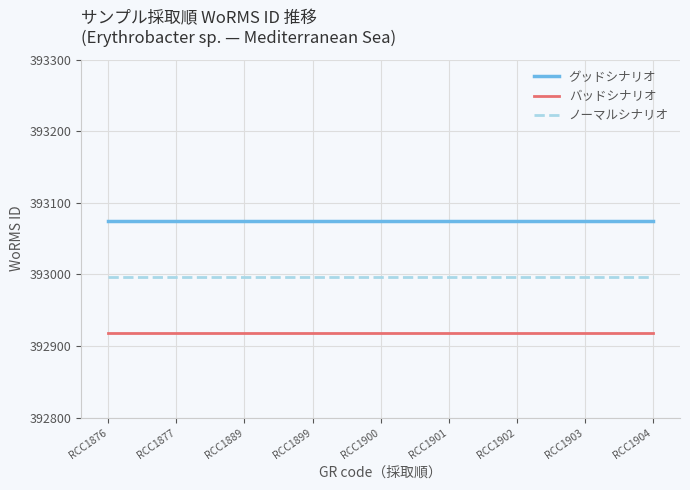

Rank the series at RCC1903 from lowest to highest value.

バッドシナリオ, ノーマルシナリオ, グッドシナリオ